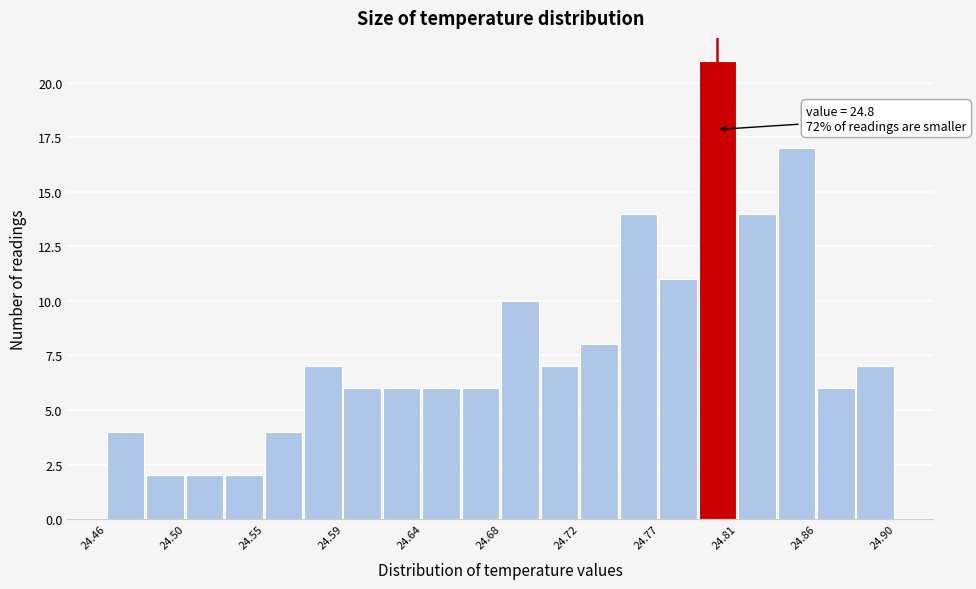

Over which range of the x-axis is the bar tallest?

24.790 to 24.812